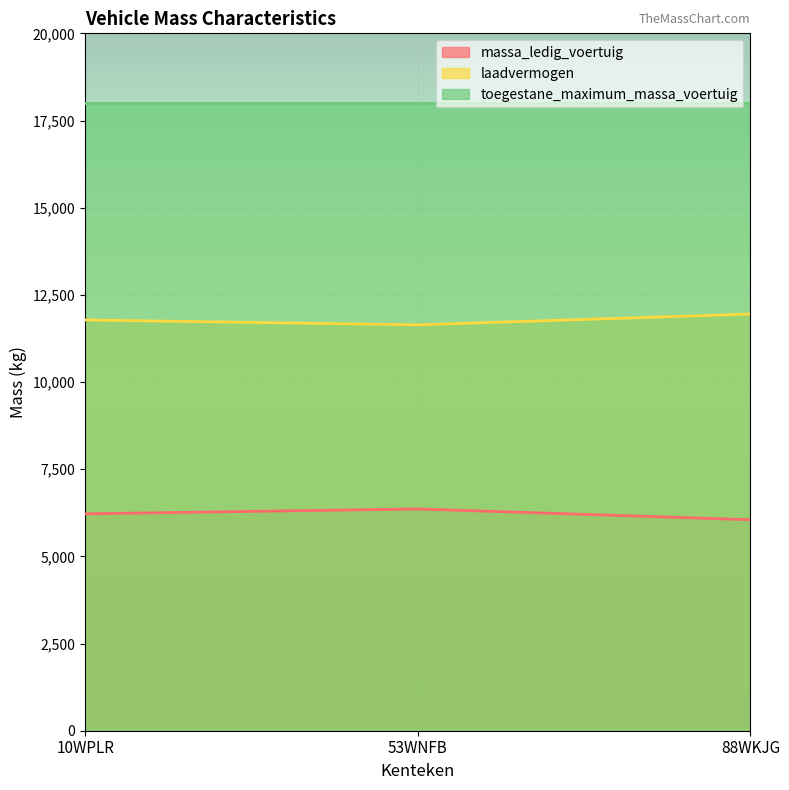

What is the difference between the massa_ledig_voertuig values at 10WPLR and 88WKJG?

170